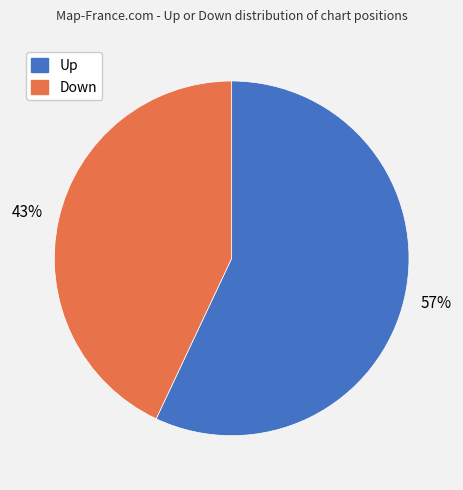

To the nearest percent, what is the difference between the largest and smallest slice percentages?

14%